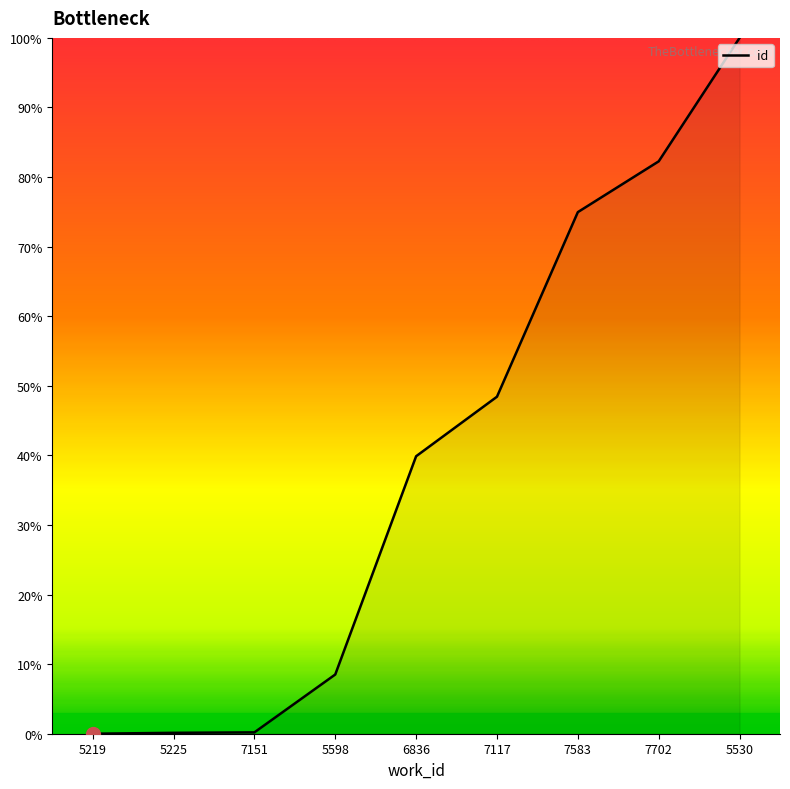

At which label is the value closest to 50?

7117